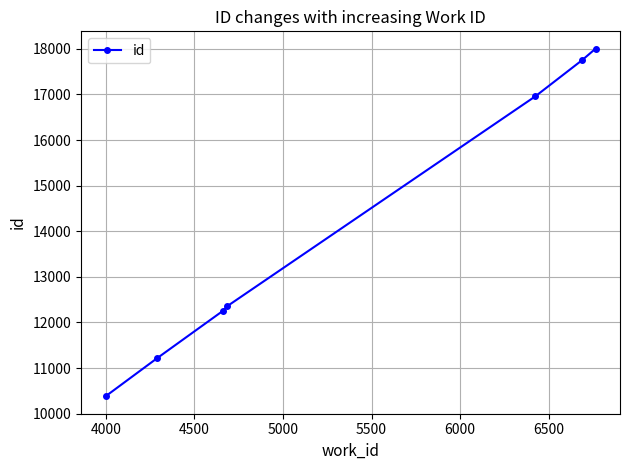

What is the greatest value displayed?

18002